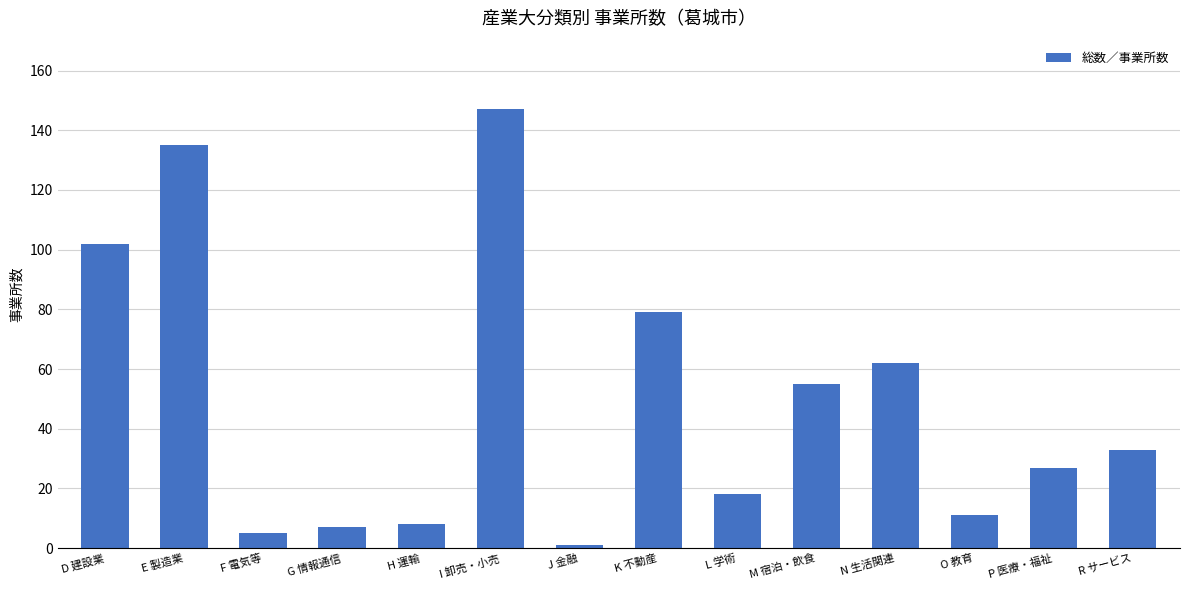

What is the approximate value at K 不動産?

79